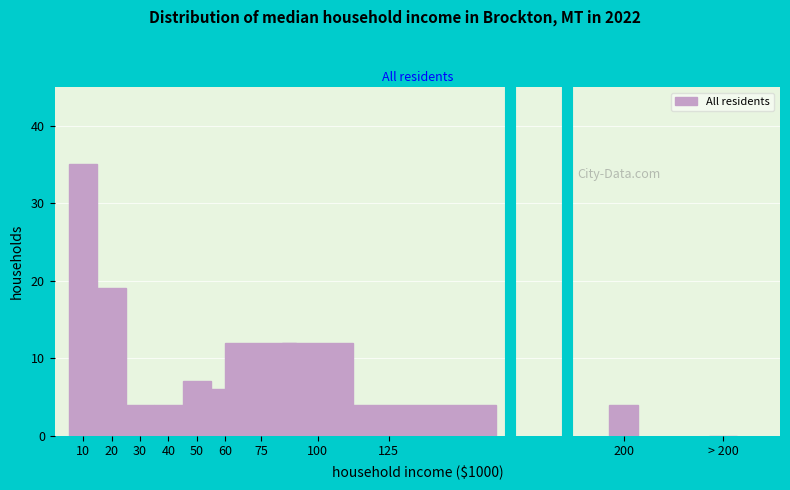

Reading left to right, extract all data points from this chart.

10=35	20=19	30=4	40=4	50=7	60=6	75=12	100=12	125=4	200=4	> 200=0